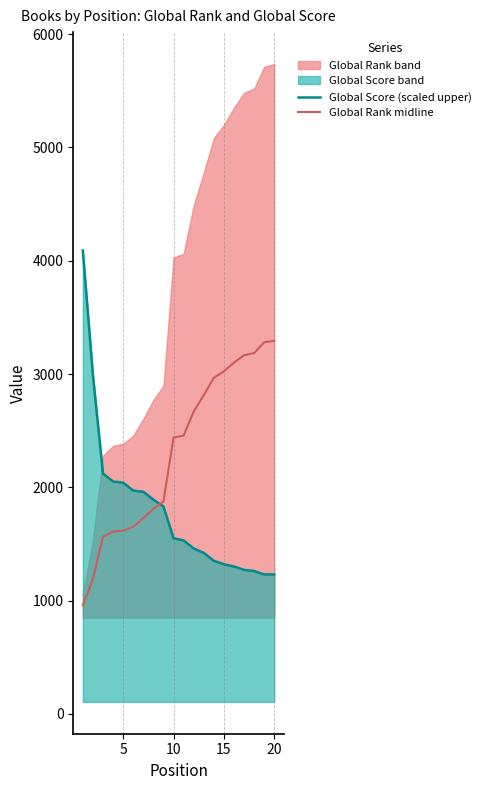

How many distinct data groups are displayed?

2